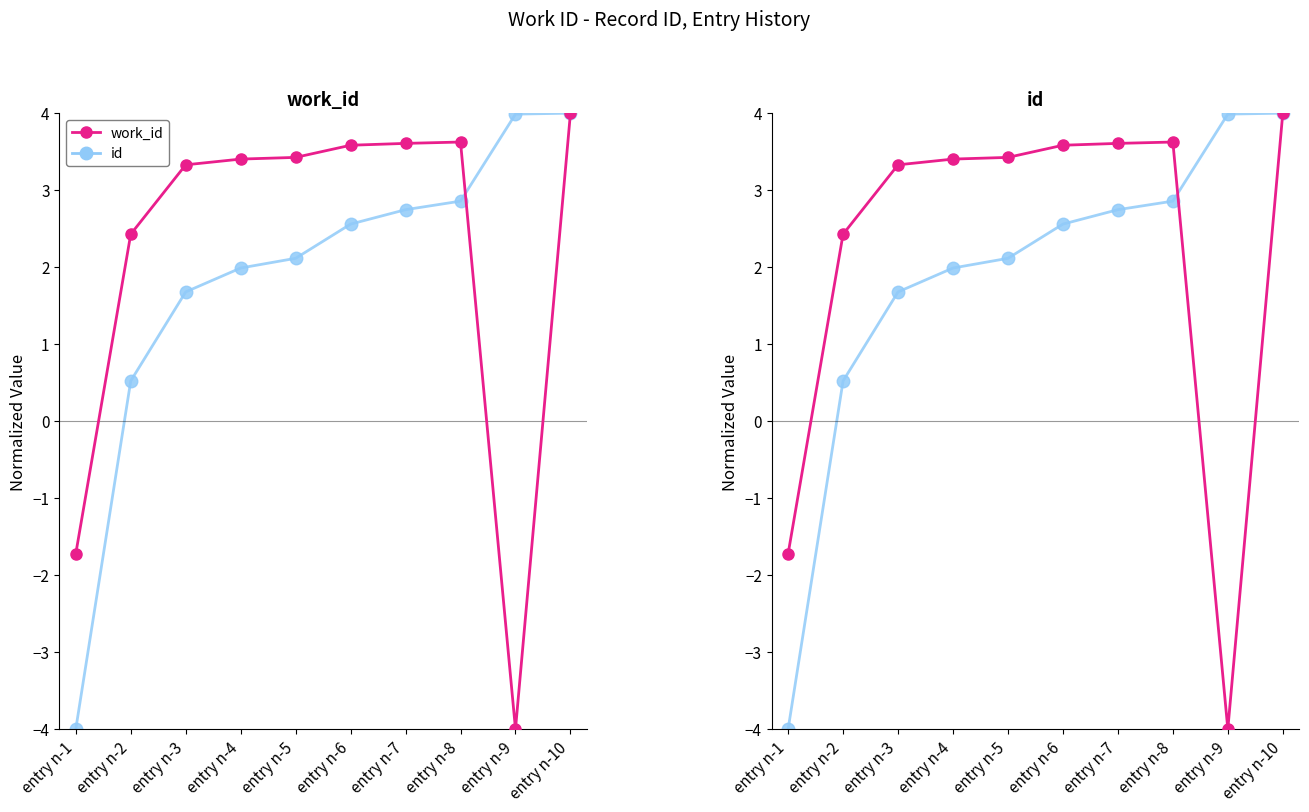

How many lines are shown in the chart?

2